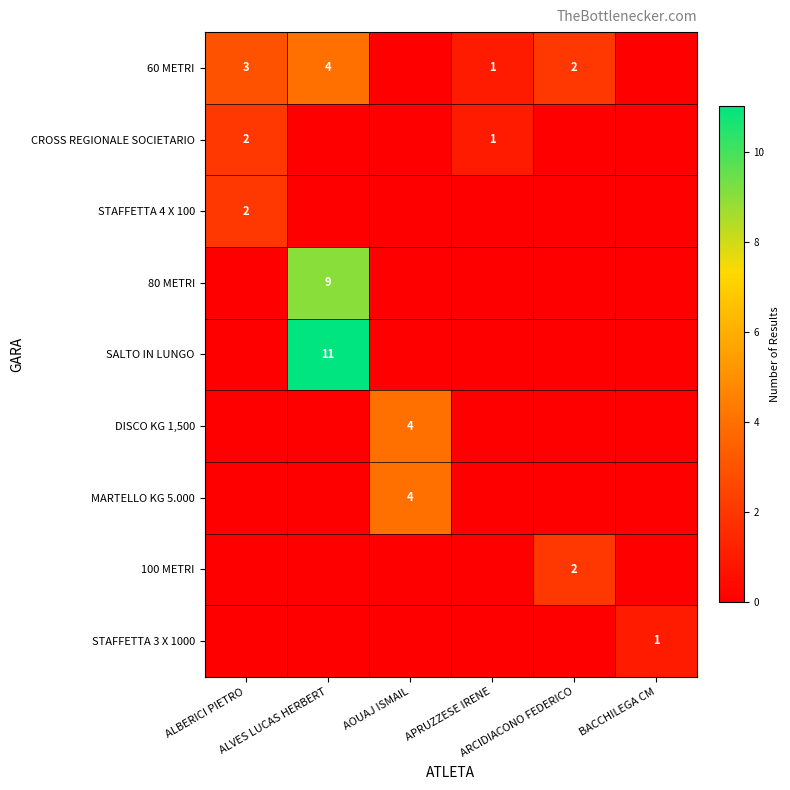

Between AOUAJ ISMAIL and APRUZZESE IRENE, which series saw the biggest shift?

DISCO KG 1,500